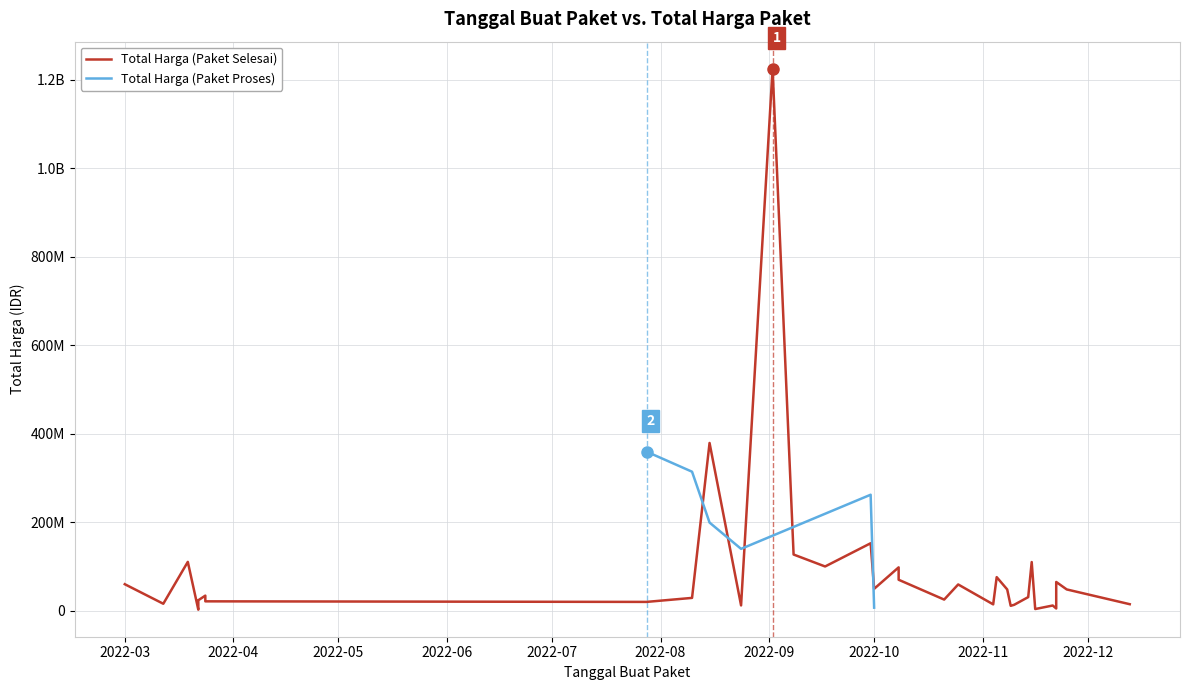

Count the number of categories in the chart.

34